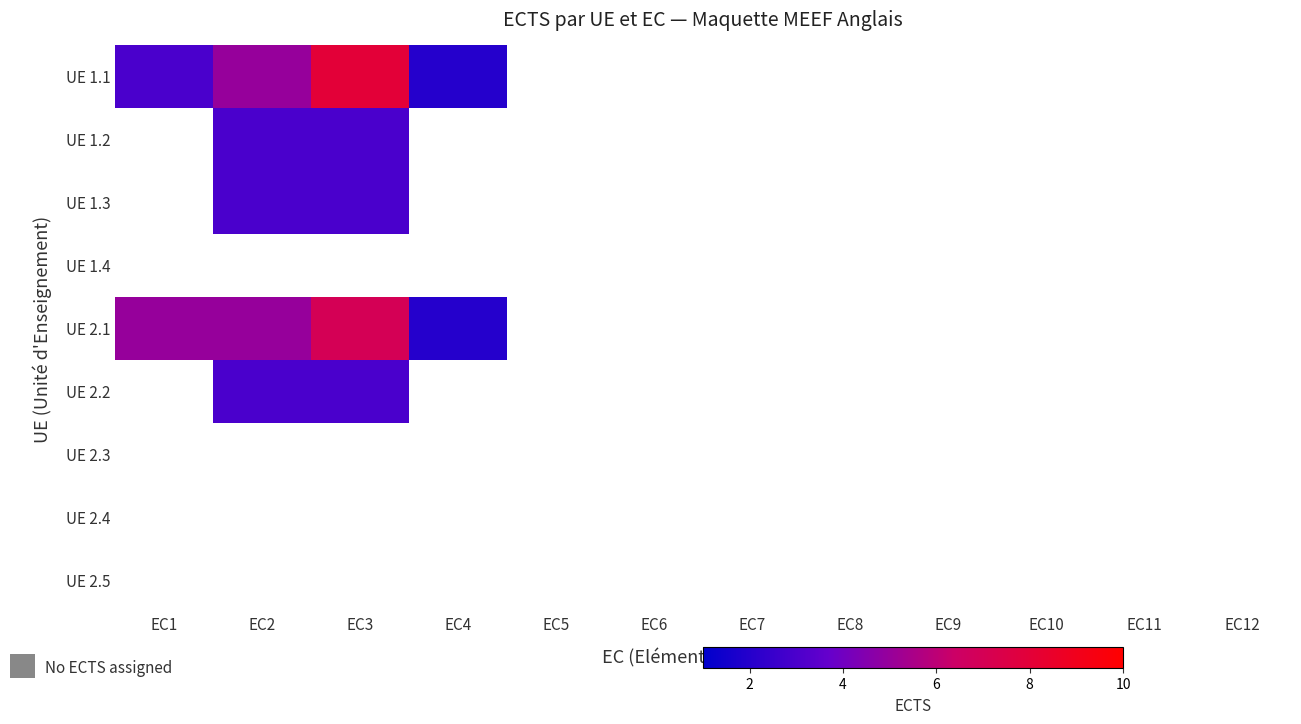

At how many categories does at least one series exceed 3?

3